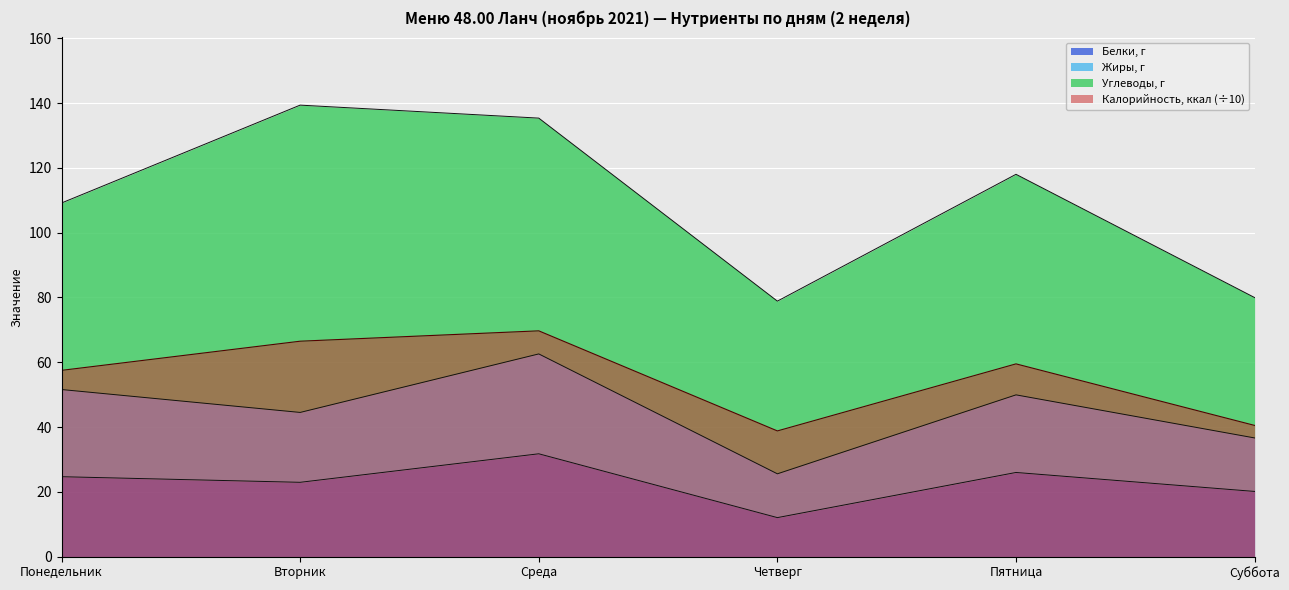

What value does the Белки, г series have at Среда?

31.7